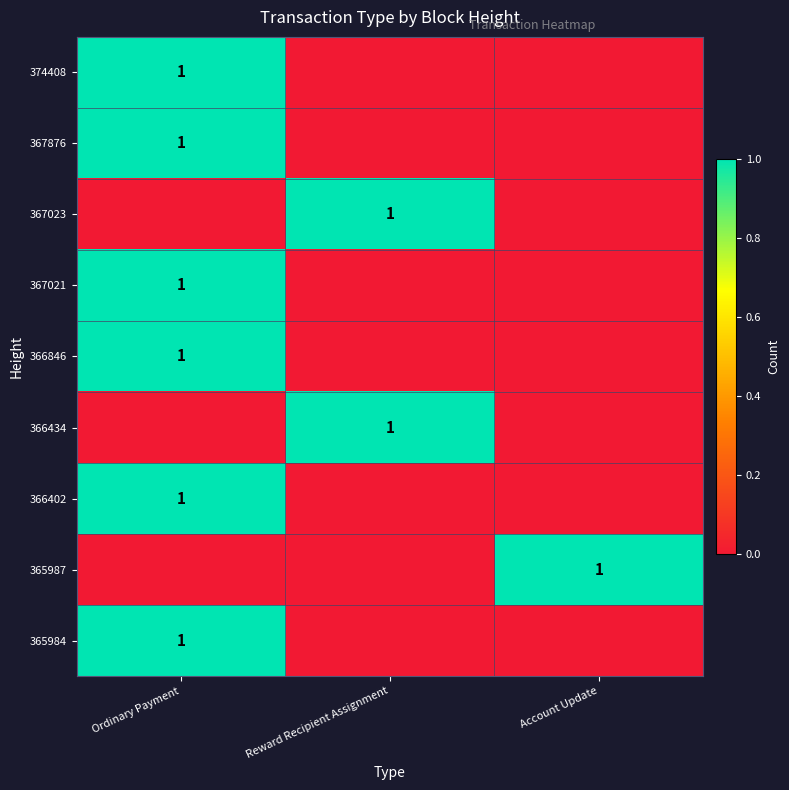

The value of 367876 at Ordinary Payment is 1. True or false?

True